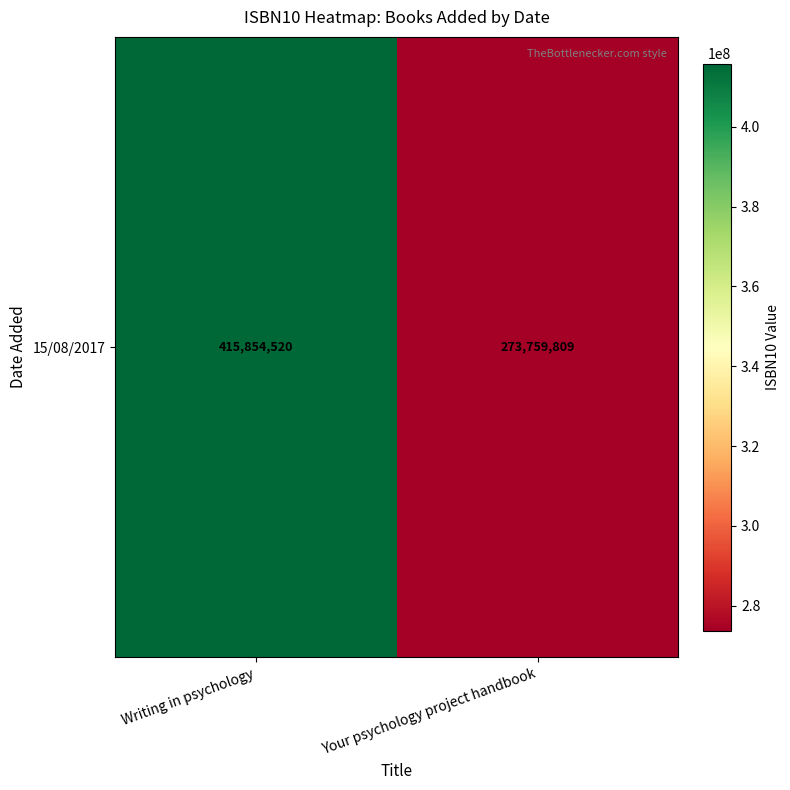

Reading left to right, what are all the values shown in this chart?

Writing in psychology=415854520	Your psychology project handbook=273759809